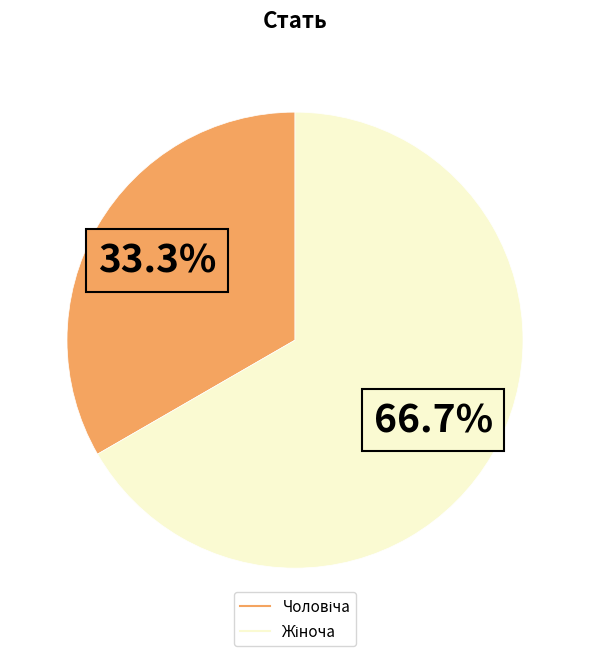

Does any single category account for the majority?

Yes